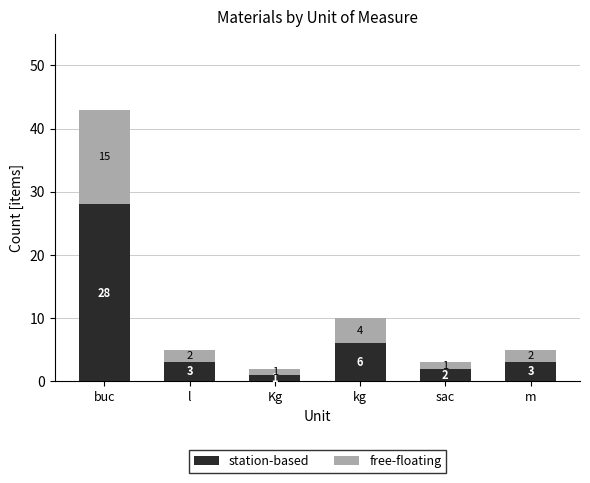

Reading left to right, what are the values for station-based?

28	3	1	6	2	3